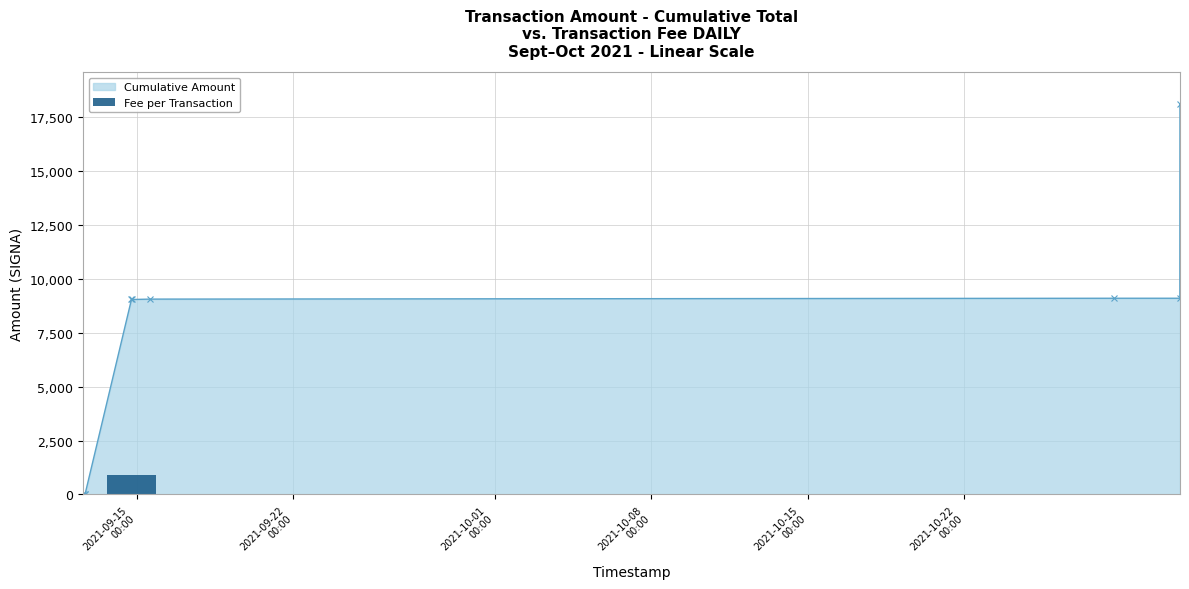

How many data points in Cumulative Amount are above 9051?

6